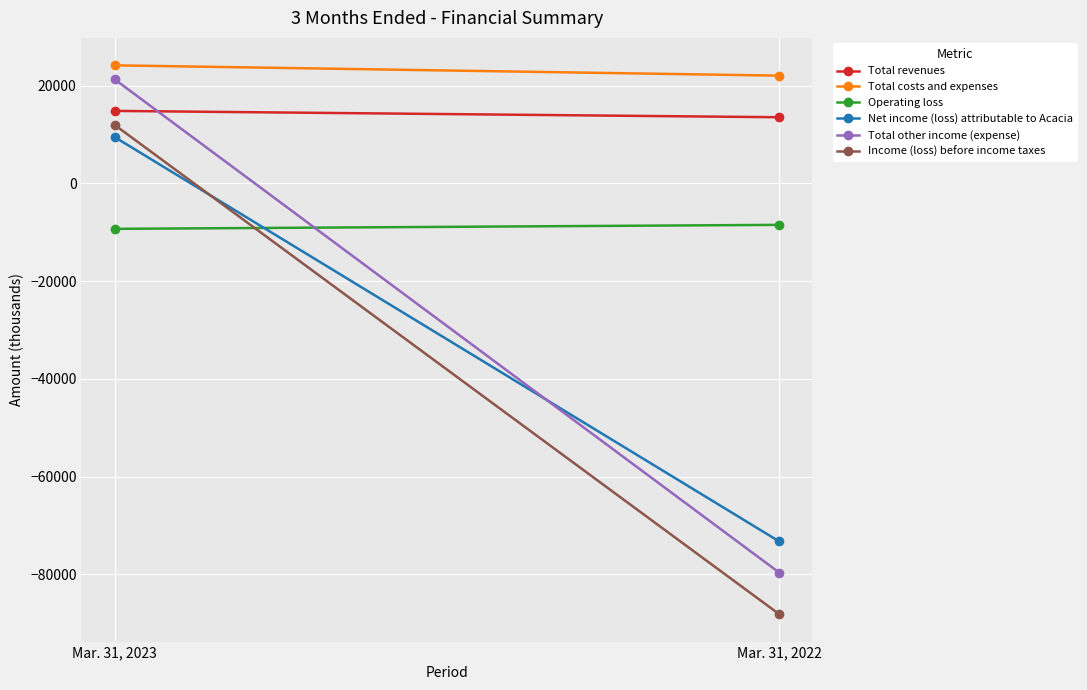

Rank the categories by Net income (loss) attributable to Acacia value from highest to lowest.

Mar. 31, 2023, Mar. 31, 2022